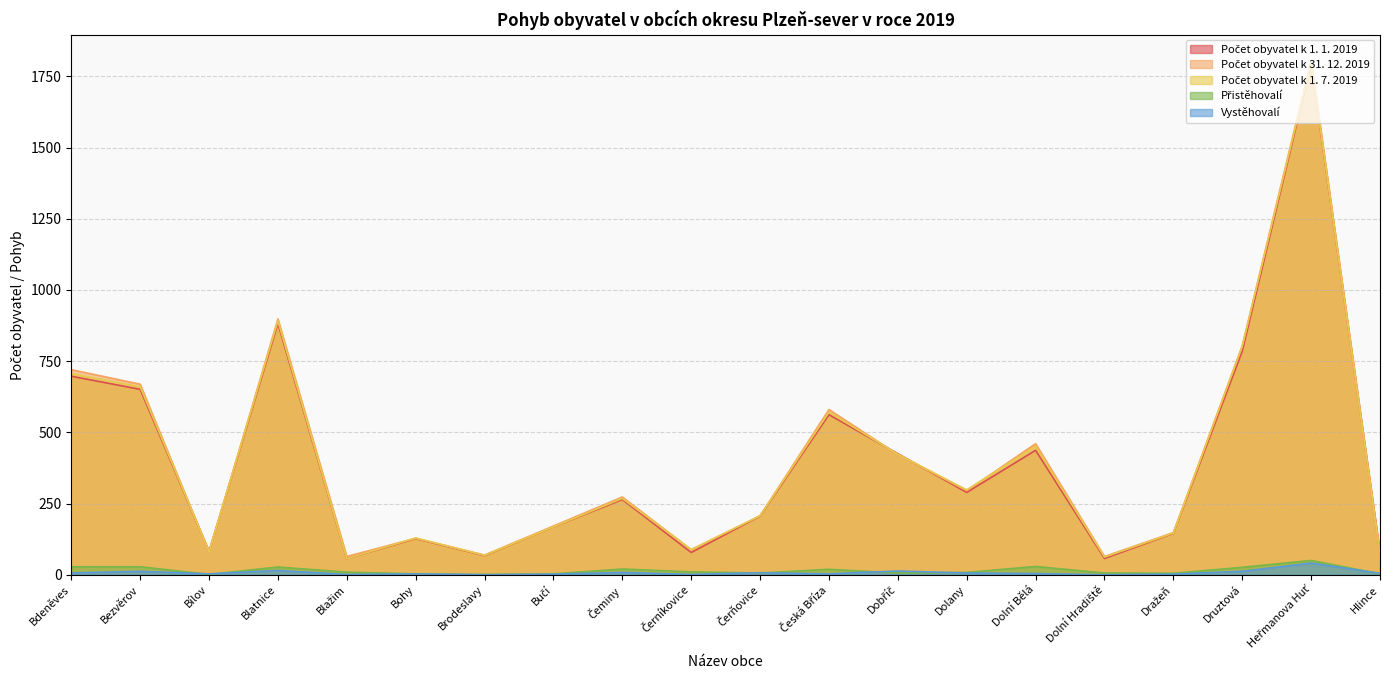

At which category is the sum across all series the highest?

Heřmanova Huť